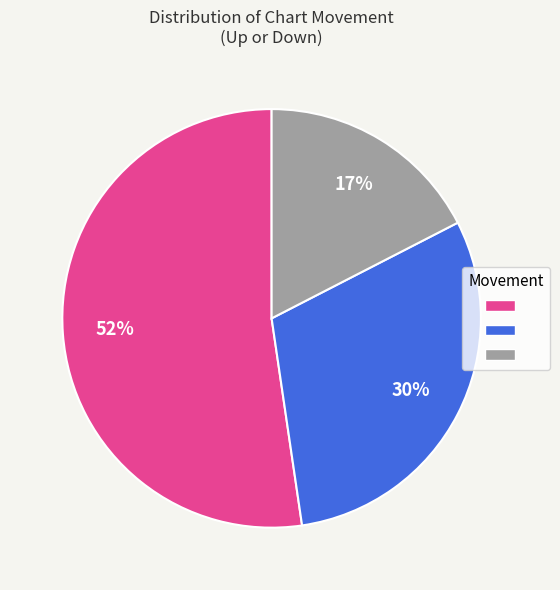

To the nearest percent, what is the average slice percentage?

33%